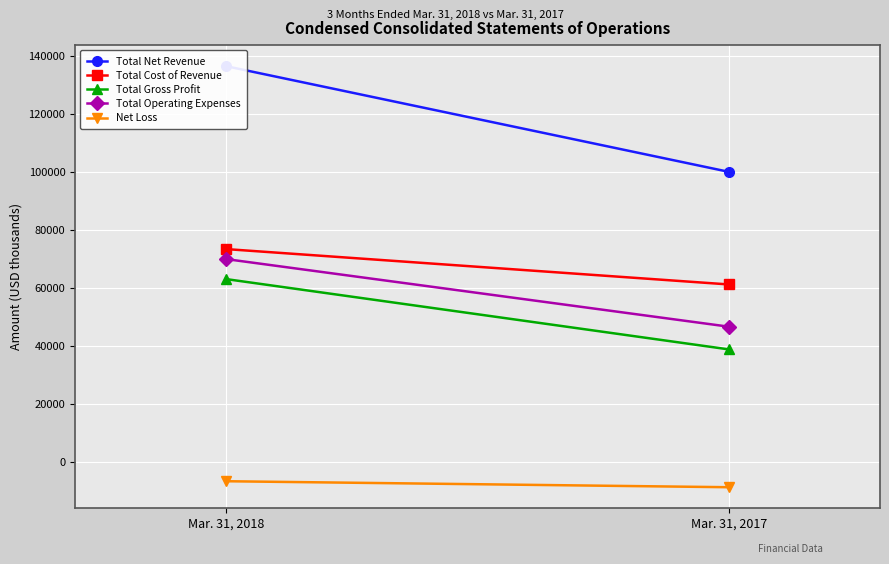

The value of Total Operating Expenses at Mar. 31, 2017 is 80837. True or false?

False